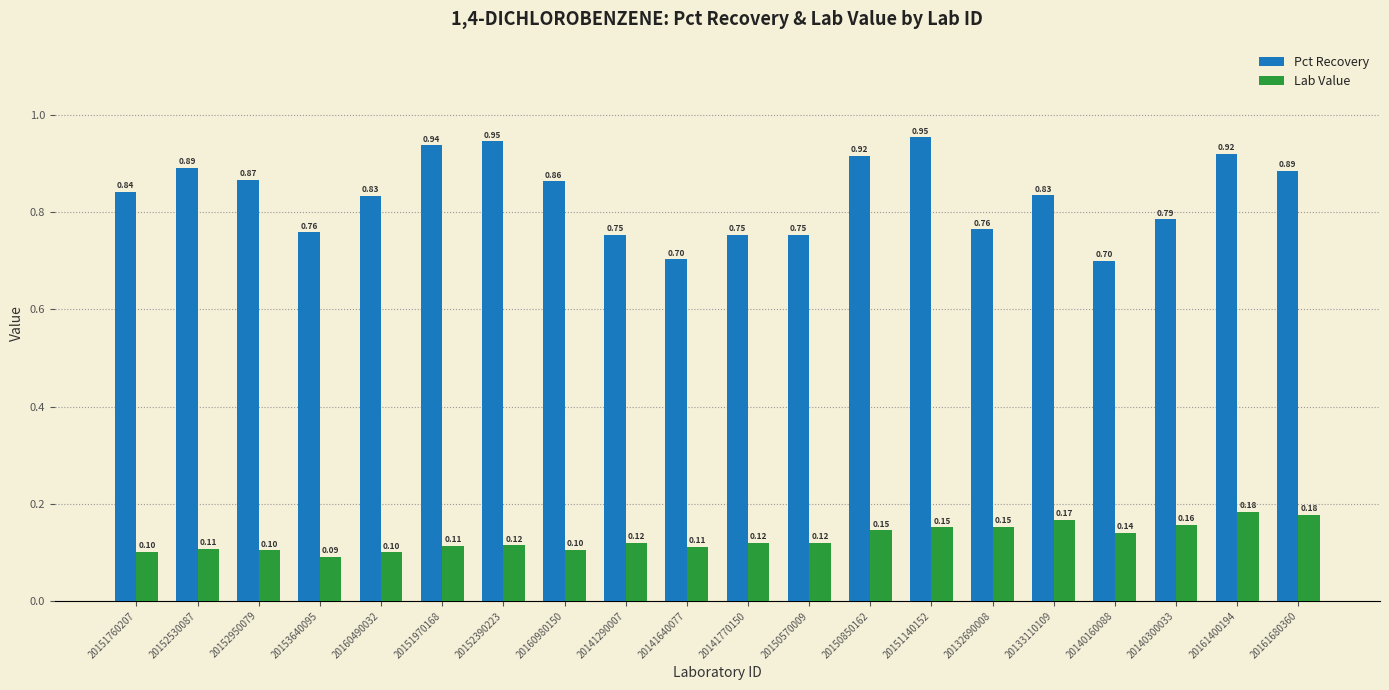

List the series in order of their overall mean, lowest first.

Lab Value, Pct Recovery